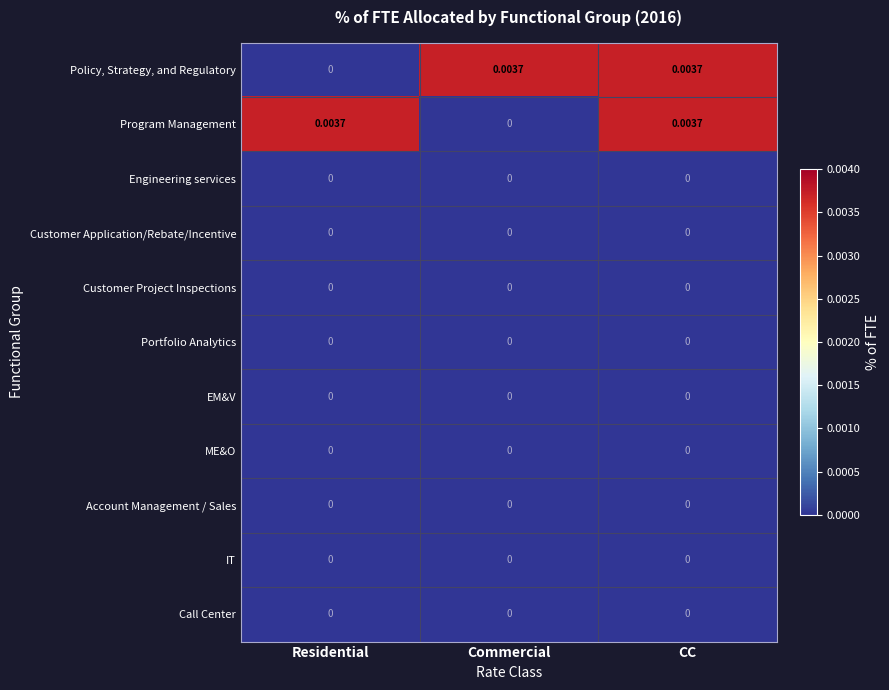

Is the value of Program Management at CC greater than the value of Portfolio Analytics at Residential?

Yes